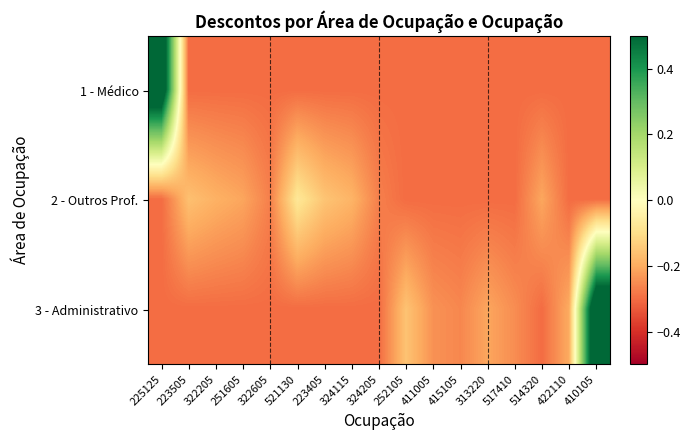

Reading left to right, extract all data points from this chart.

1 - Médico: 225125=0.7	223505=-0.3	322205=-0.3	251605=-0.3	322605=-0.3	521130=-0.3	223405=-0.3	324115=-0.3	324205=-0.3	252105=-0.3	411005=-0.3	415105=-0.3	313220=-0.3	517410=-0.3	514320=-0.3	422110=-0.3	410105=-0.3
2 - Outros Prof.: 225125=-0.3	223505=-0.2	322205=-0.2	251605=-0.2	322605=-0.3	521130=-0.1	223405=-0.2	324115=-0.2	324205=-0.3	252105=-0.3	411005=-0.3	415105=-0.3	313220=-0.3	517410=-0.3	514320=-0.2	422110=-0.3	410105=-0.3
3 - Administrativo: 225125=-0.3	223505=-0.3	322205=-0.3	251605=-0.3	322605=-0.3	521130=-0.3	223405=-0.3	324115=-0.3	324205=-0.3	252105=-0.2	411005=-0.2	415105=-0.3	313220=-0.2	517410=-0.2	514320=-0.3	422110=-0.2	410105=0.7